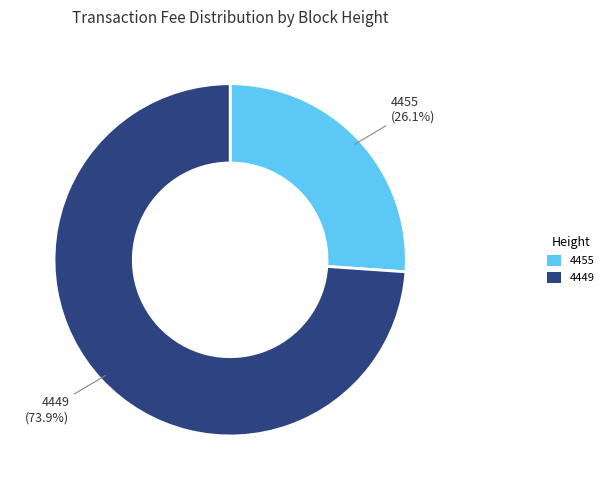

To the nearest percent, what is the combined percentage of 4449 and 4455?

100%